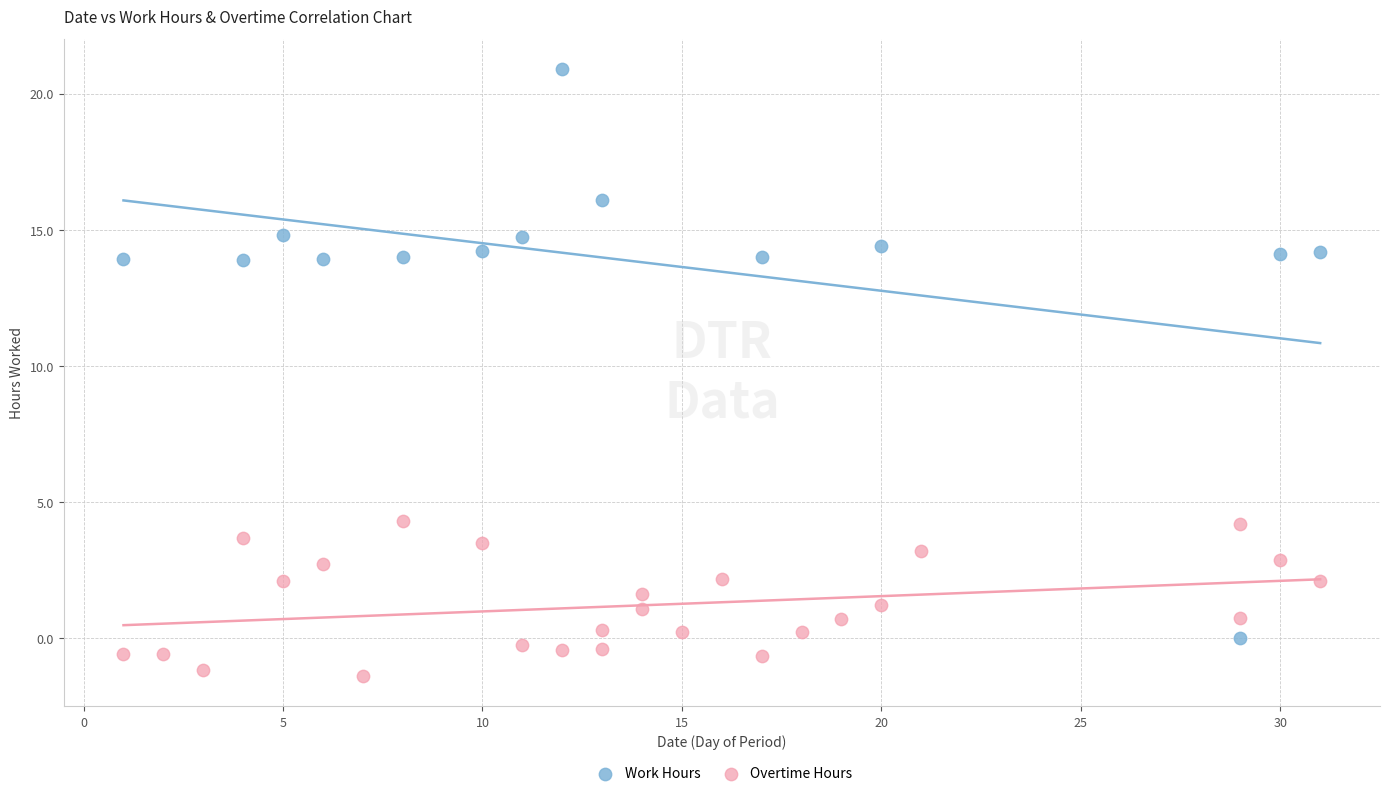

Which series contains the lowest Y value?

Overtime Hours